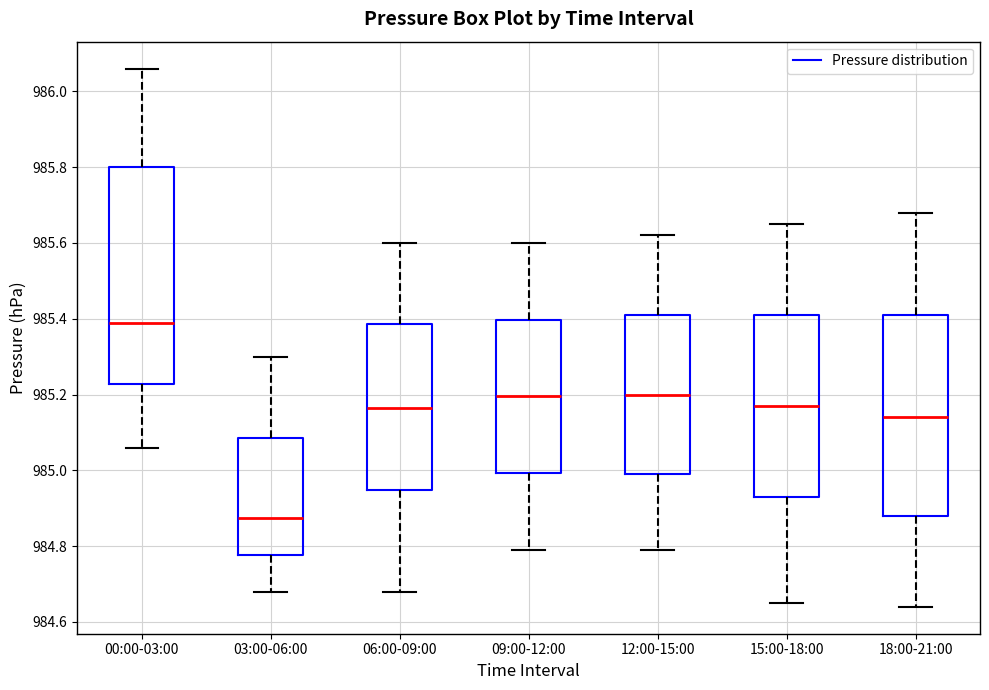

Which box has the lowest median line?

03:00-06:00